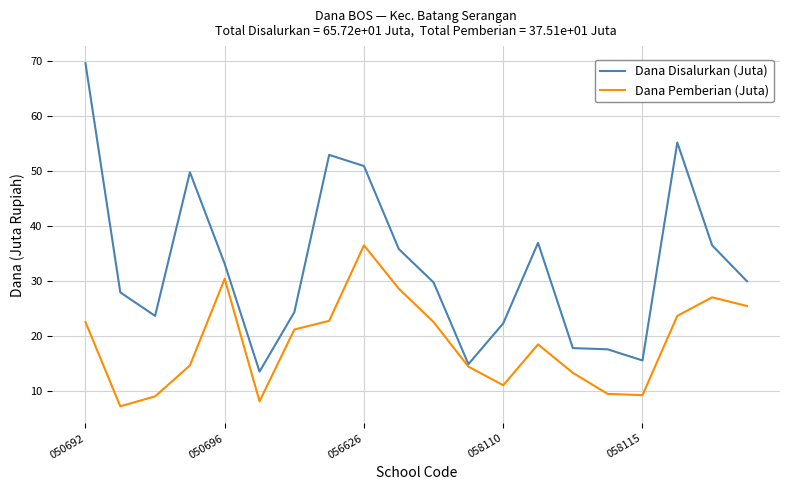

Rank the series by their maximum value, from highest to lowest.

Dana Disalurkan (Juta), Dana Pemberian (Juta)